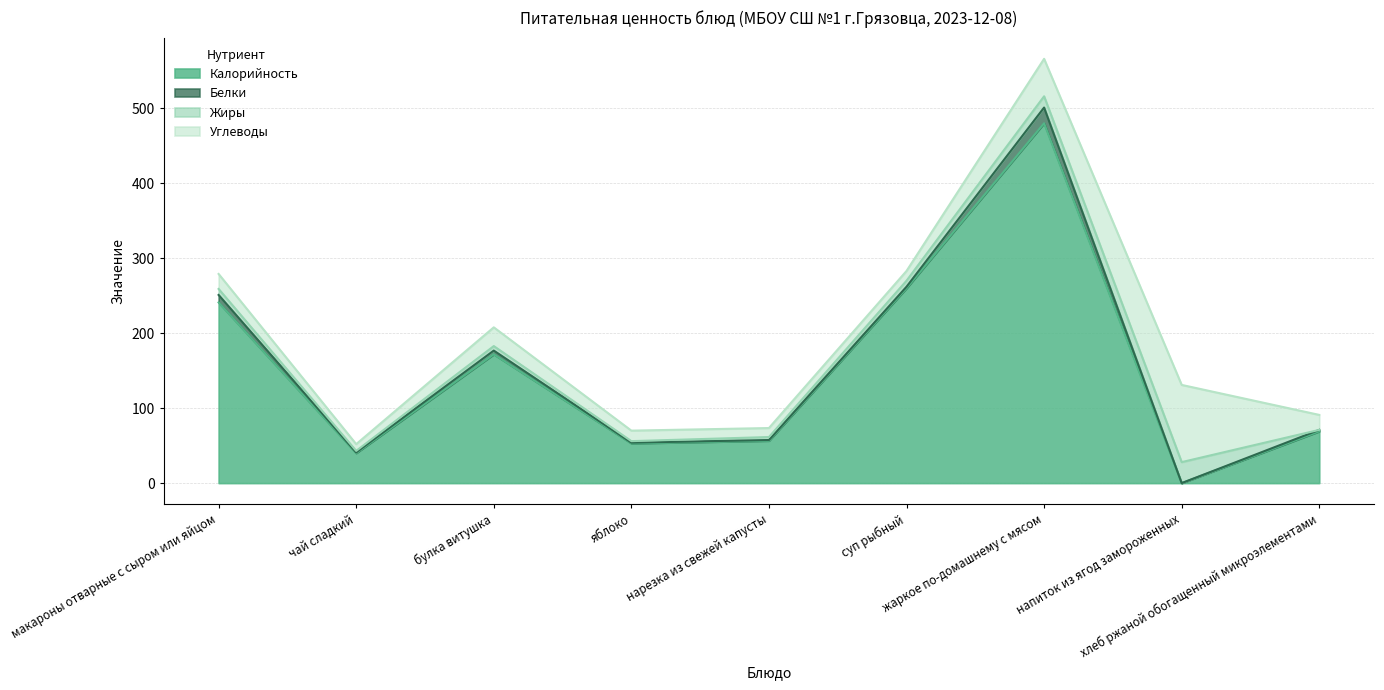

At which label does Калорийность first exceed 69?

макароны отварные с сыром или яйцом